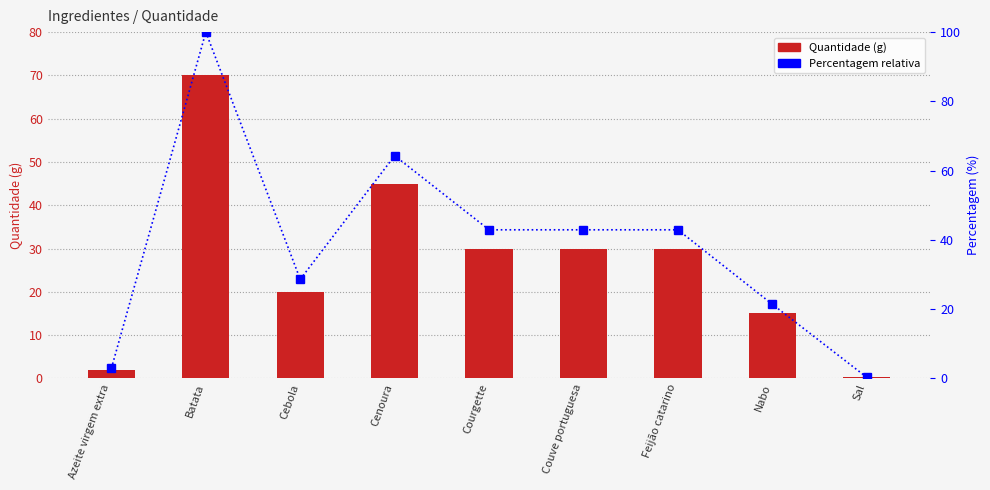

The value of Quantidade at Cenoura is 17.1. True or false?

False